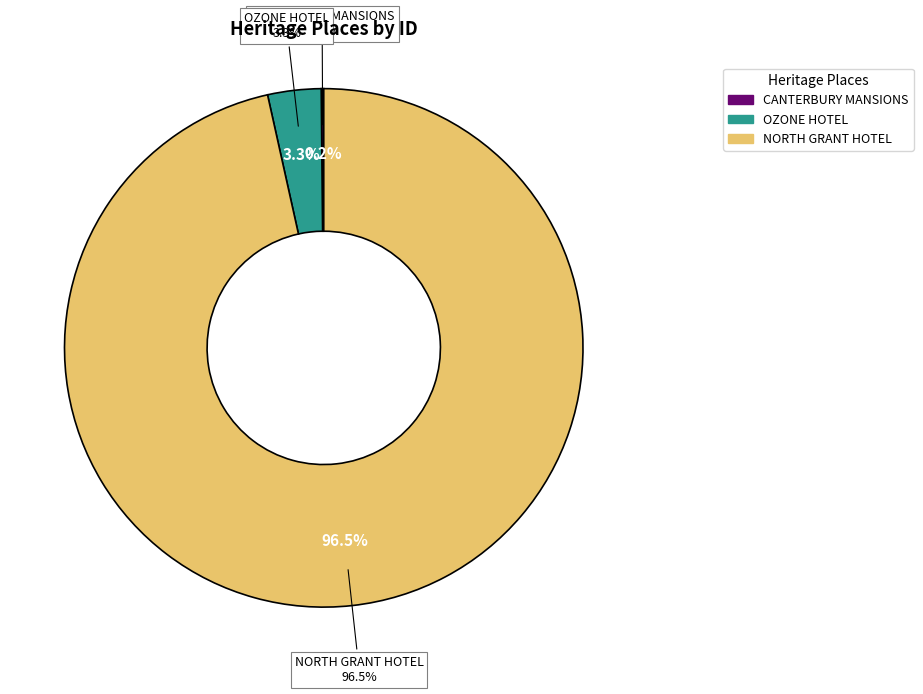

To the nearest percent, what is the difference between the largest and smallest slice percentages?

96%